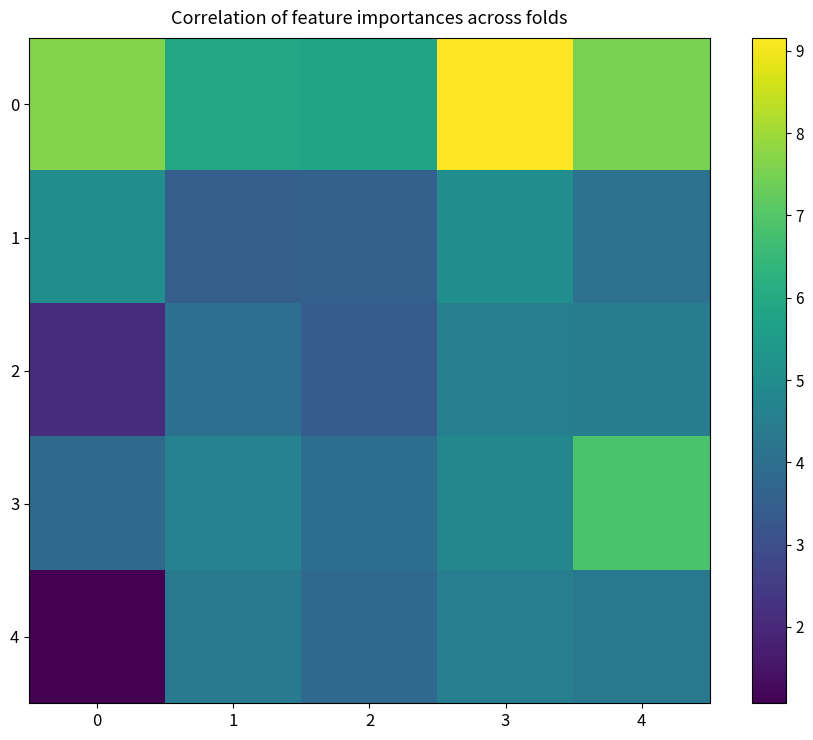

Reading left to right, what are all the values shown in this chart?

0: 0=7.7	1=5.9	2=5.8	3=9.2	4=7.5
1: 0=5.0	1=3.5	2=3.6	3=5.0	4=4.1
2: 0=2.1	1=4.0	2=3.4	3=4.6	4=4.5
3: 0=3.9	1=4.7	2=4.0	3=4.8	4=6.9
4: 0=1.1	1=4.4	2=3.8	3=4.5	4=4.3